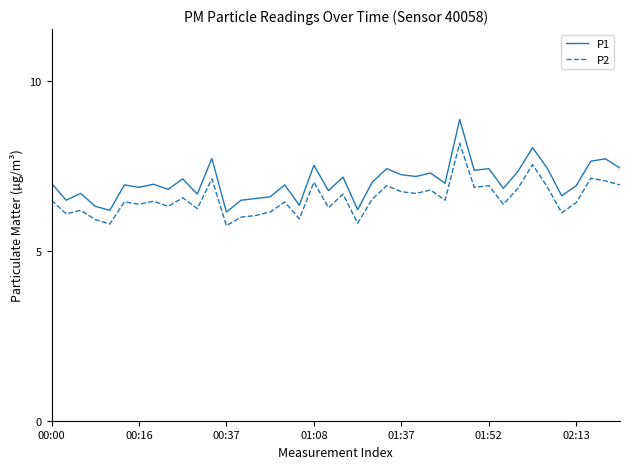

What is the maximum value for P2?

8.2